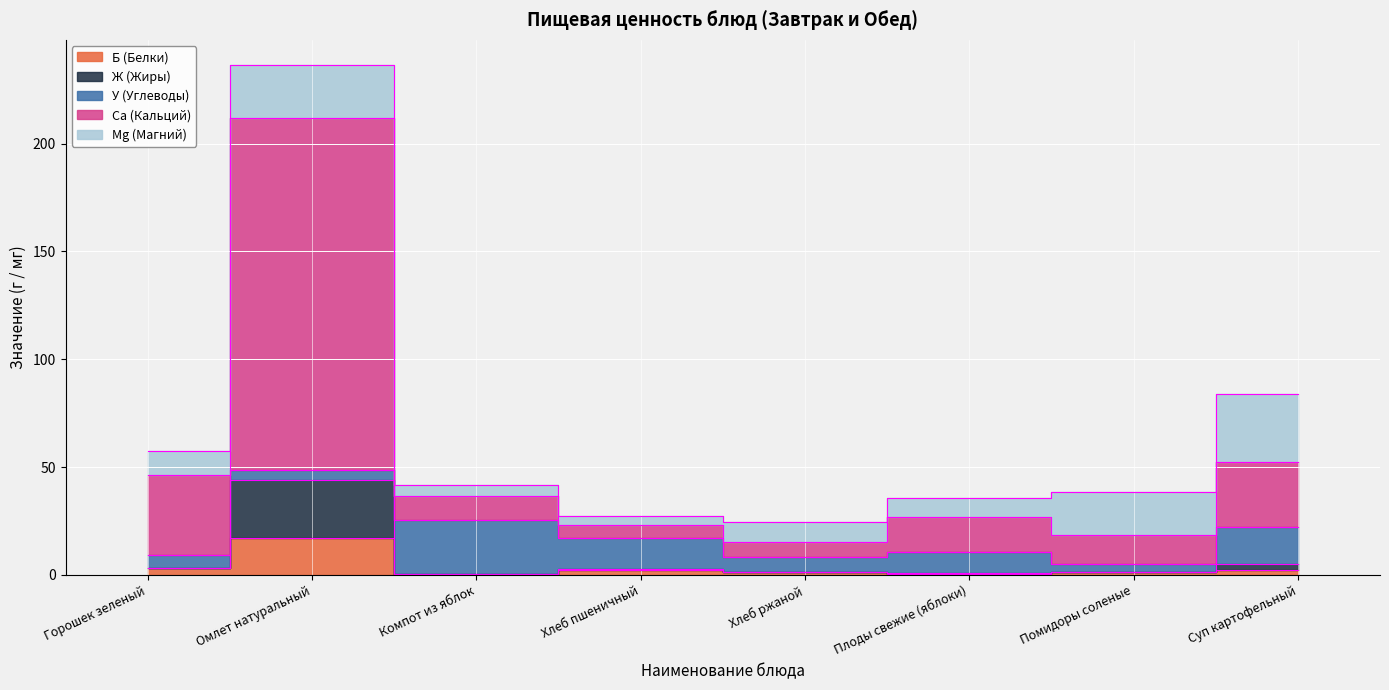

What is the greatest value displayed?

211.7